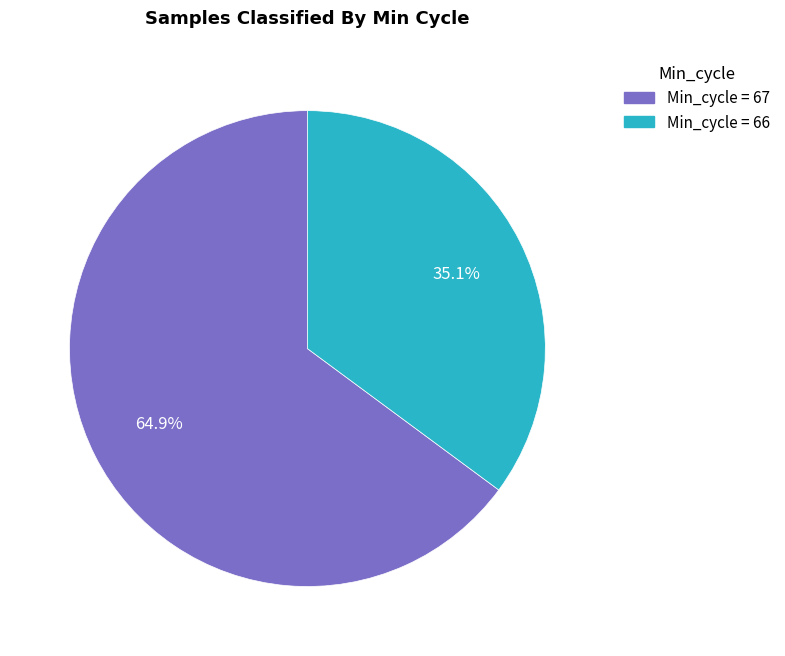

Is there a majority slice in this chart?

Yes